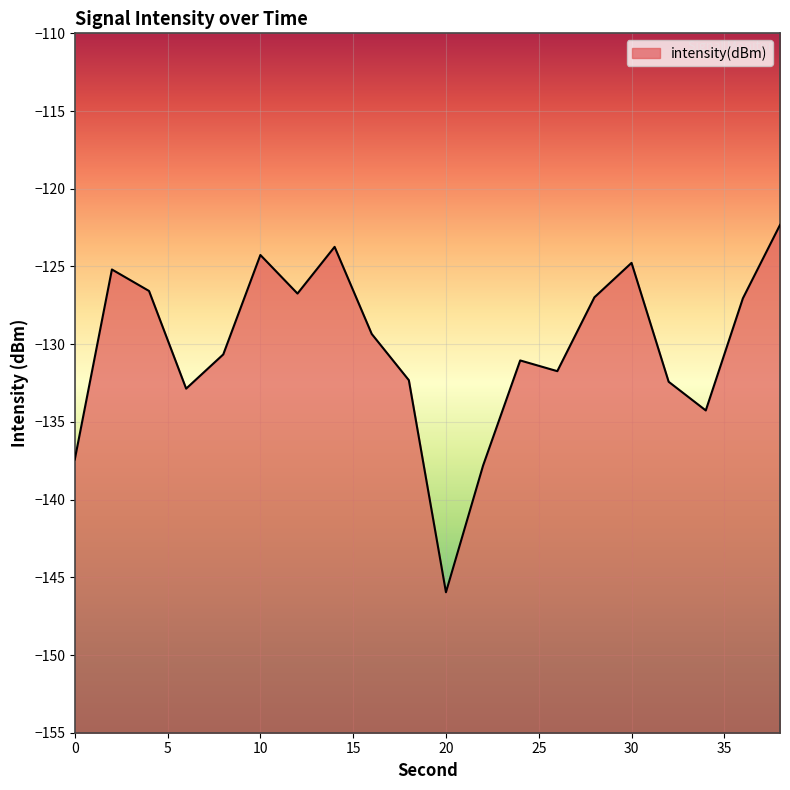

What is the value of the 11th point from the left?

-146.0